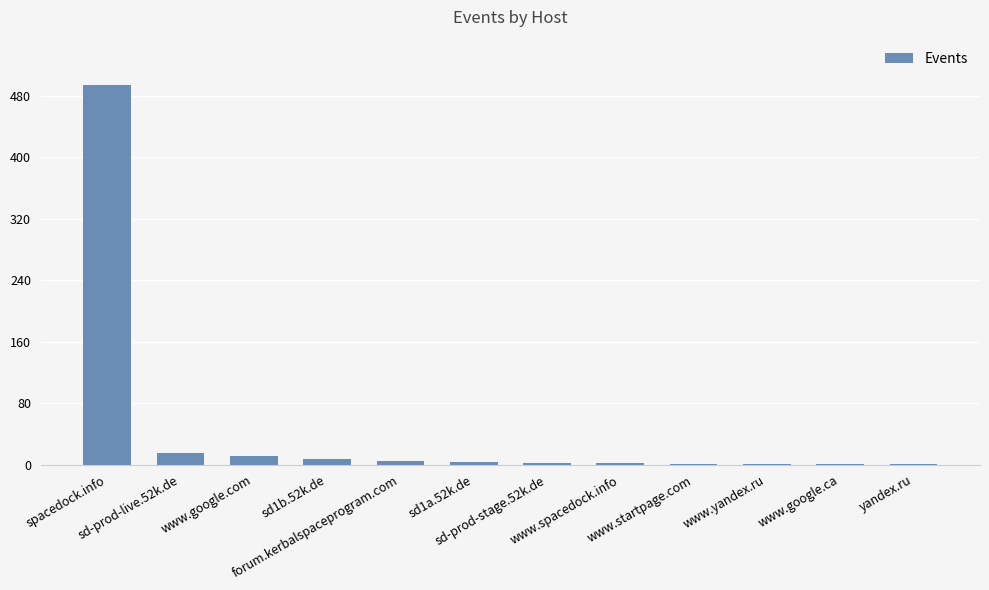

What is the change in value from www.google.com to www.spacedock.info?

-9